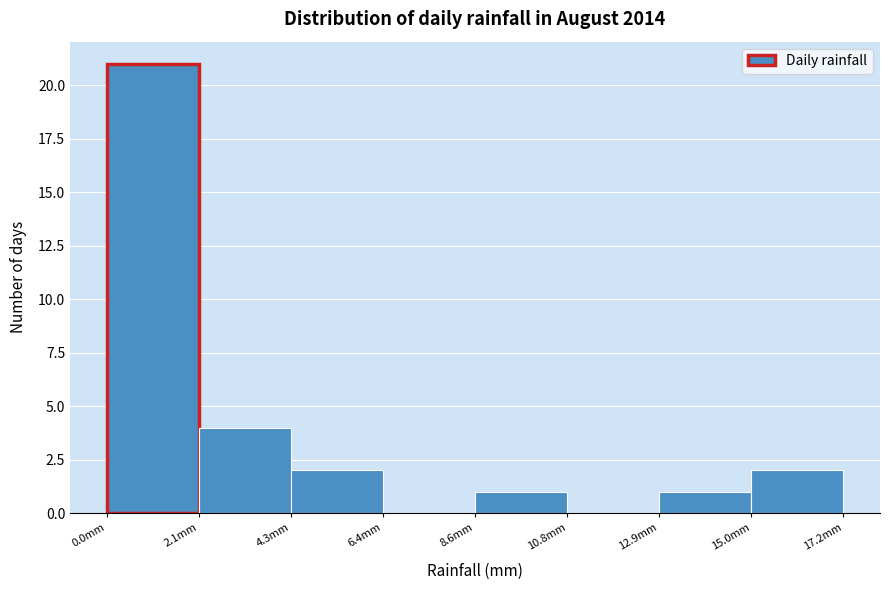

Which range on the x-axis has the tallest bar?

0.00 to 2.15